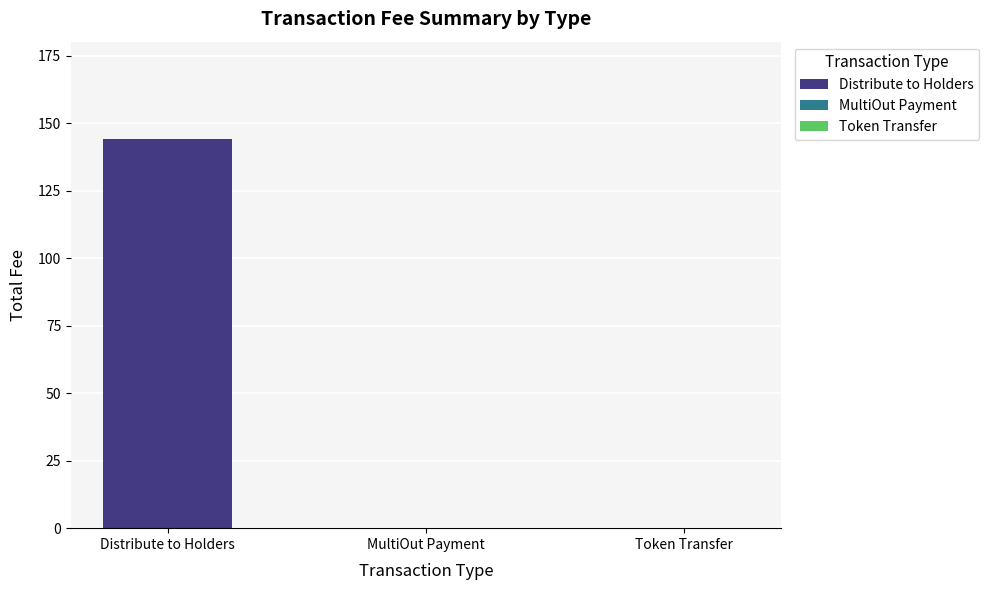

At which category does the chart reach its peak across all series?

Distribute to Holders